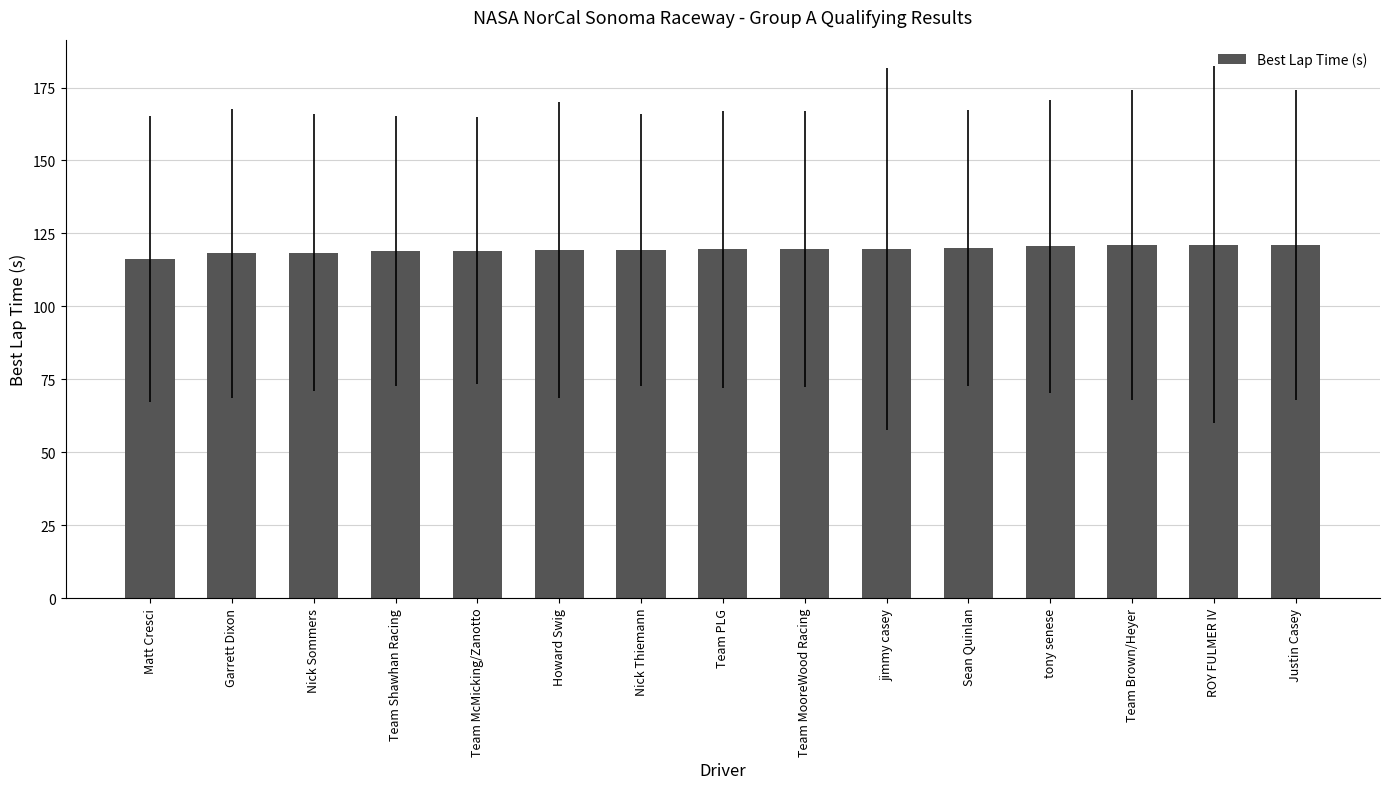

True or false: the data shows 119.7 at jimmy casey.

True